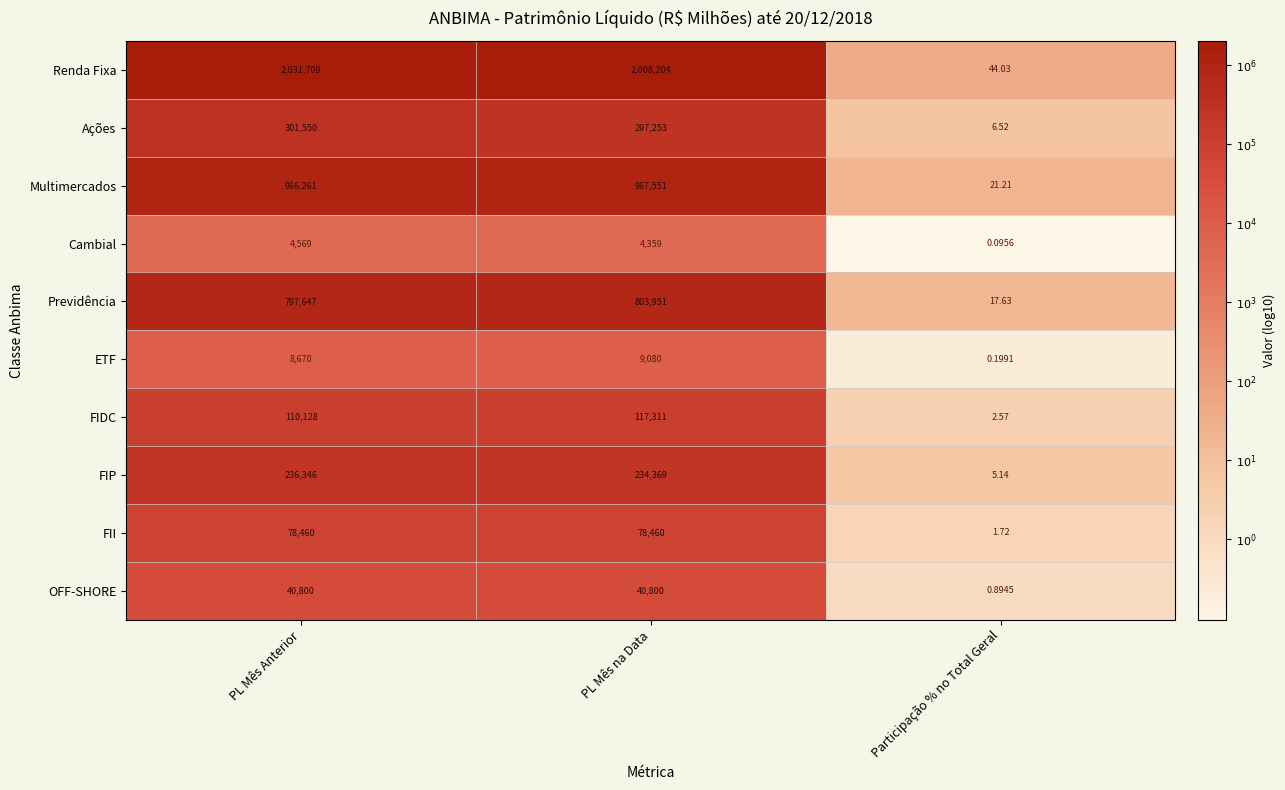

Where is Cambial nearest to the value 2284?

PL Mês na Data